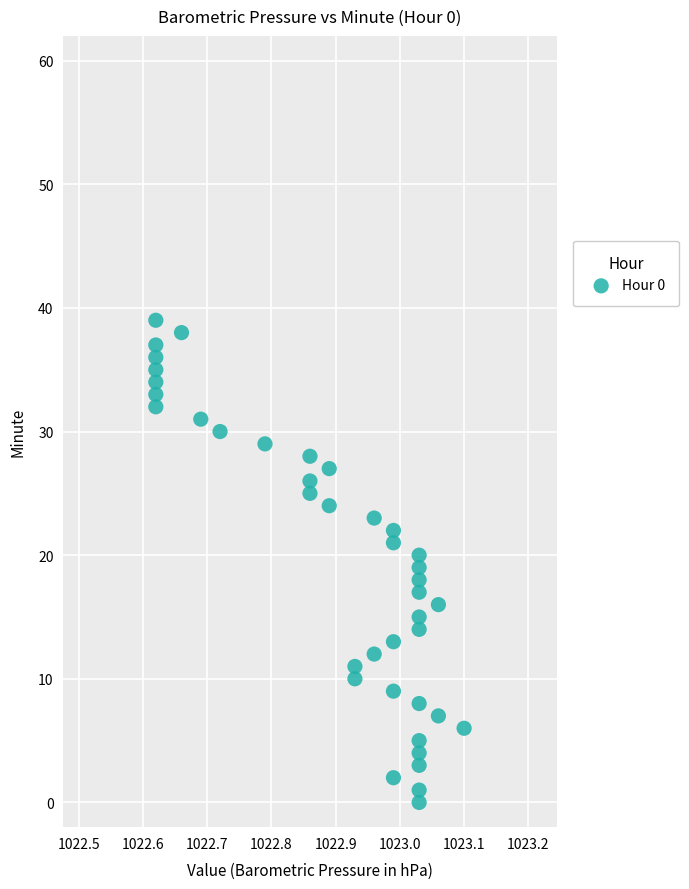

What is the range of Y values (max minus min)?

39